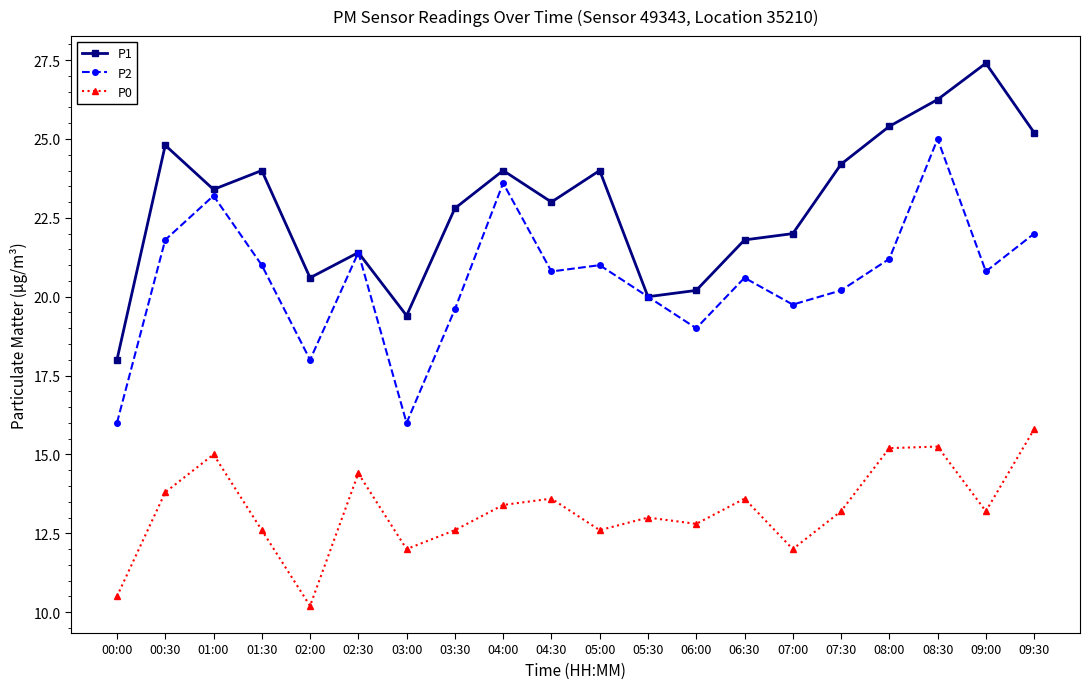

How many categories are shown in the chart?

20